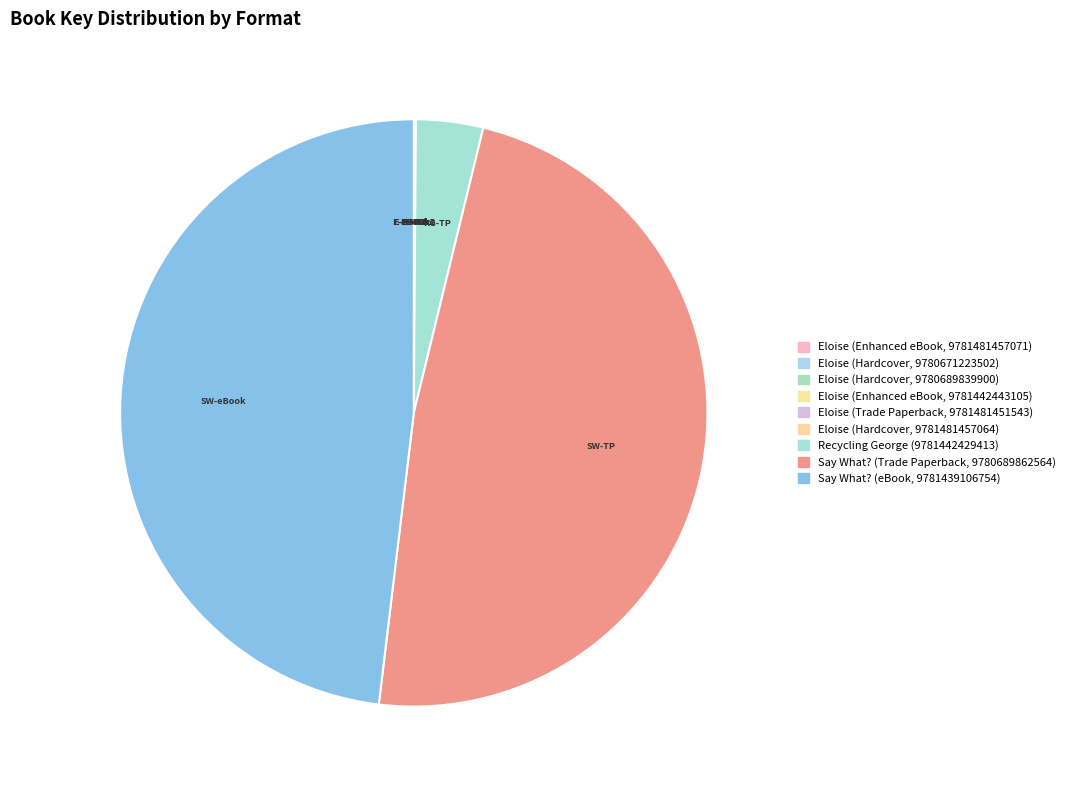

How many slices are in this pie chart?

9